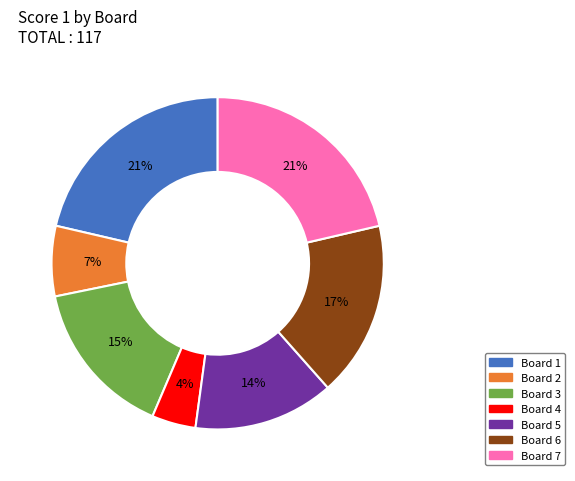

Count the number of slices in the pie.

7